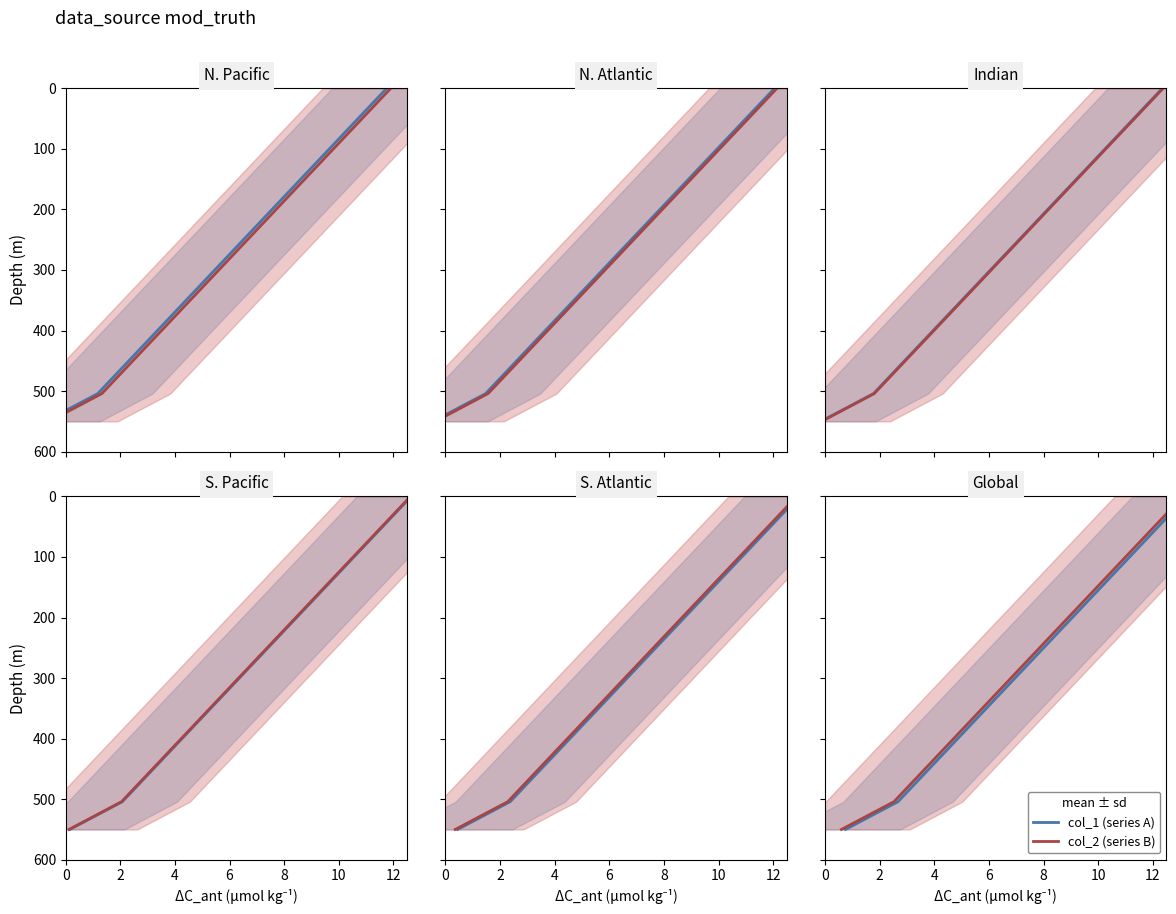

Which series has the largest range (max minus min)?

col_1 (series A)